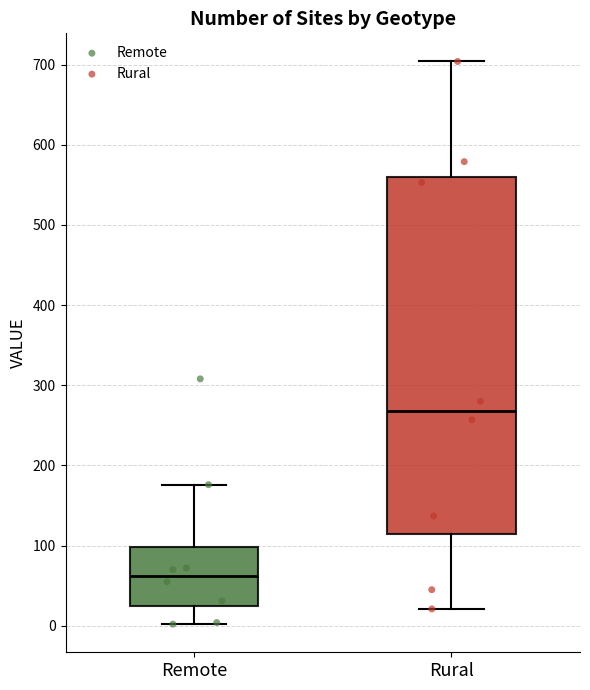

Where does the lower whisker of the box for Rural end on the y-axis? The values are not printed on the chart, so give them approximately, as read against the axis.

20